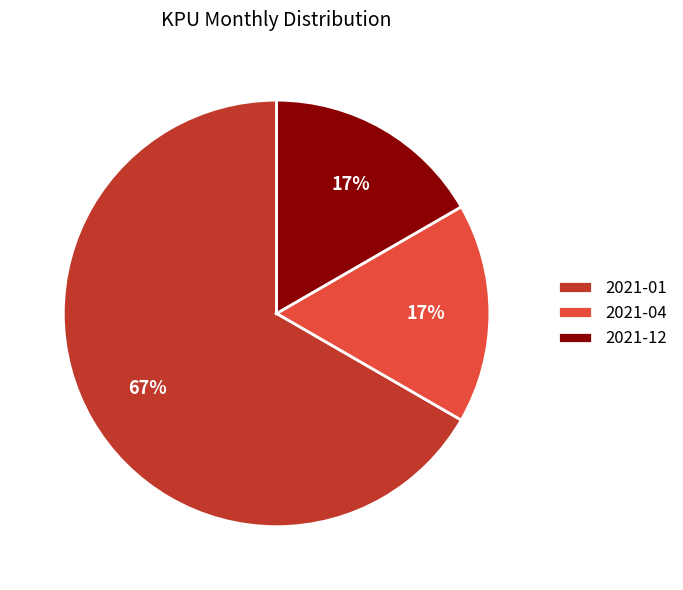

Is it true that 2021-01 is 56% of the pie?

False